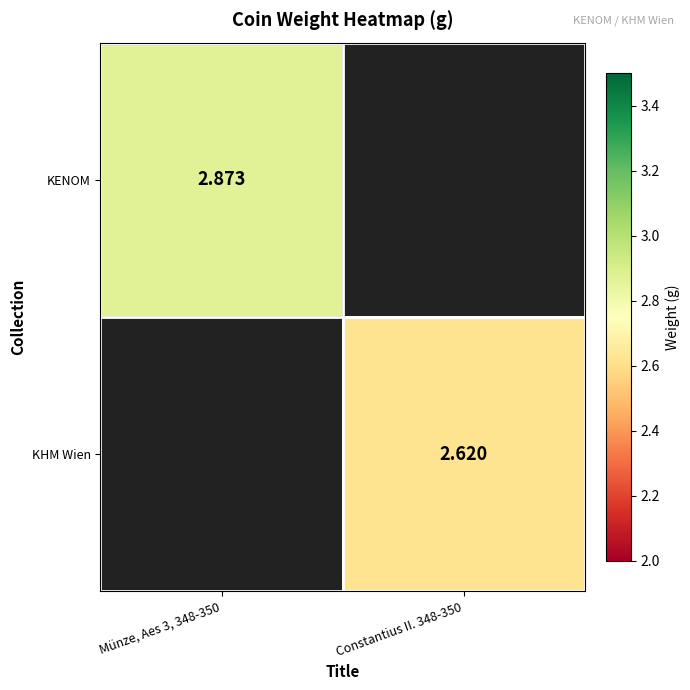

At which category does the chart reach its minimum across all series?

Constantius II. 348-350